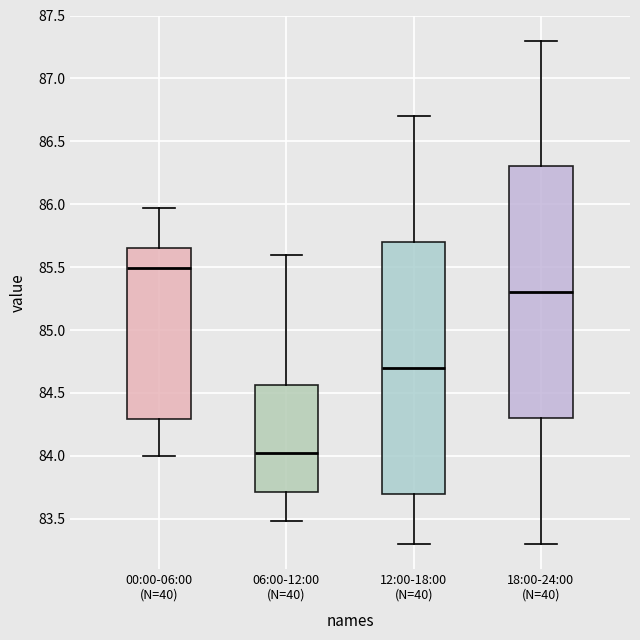

Where is the upper edge of the box for 00:00-06:00 (N=40) on the y-axis? The values are not printed on the chart, so give them approximately, as read against the axis.

85.65